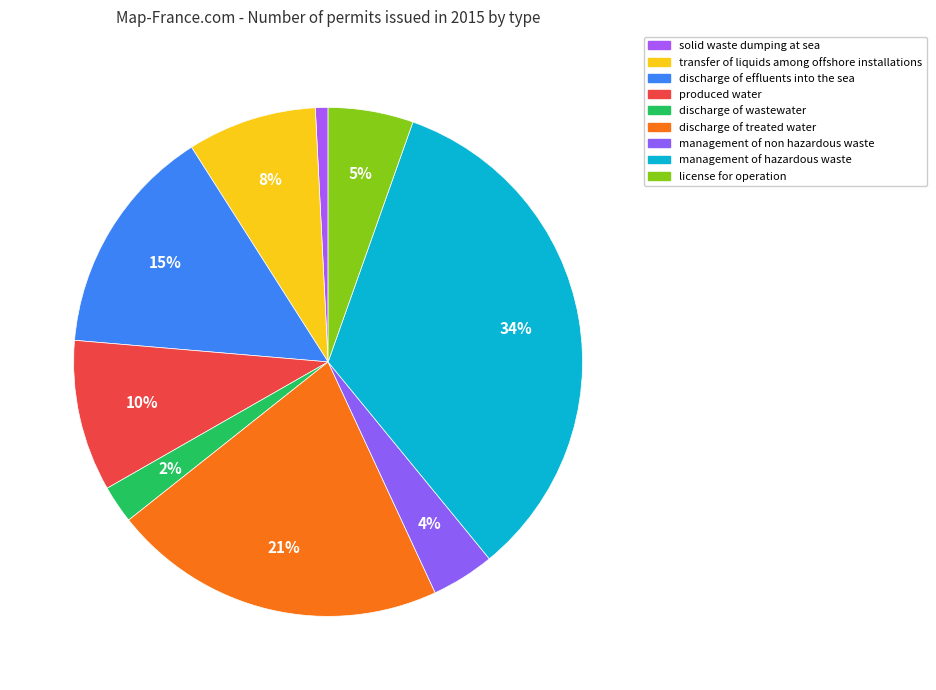

Which category has the biggest portion of the pie?

management of hazardous waste